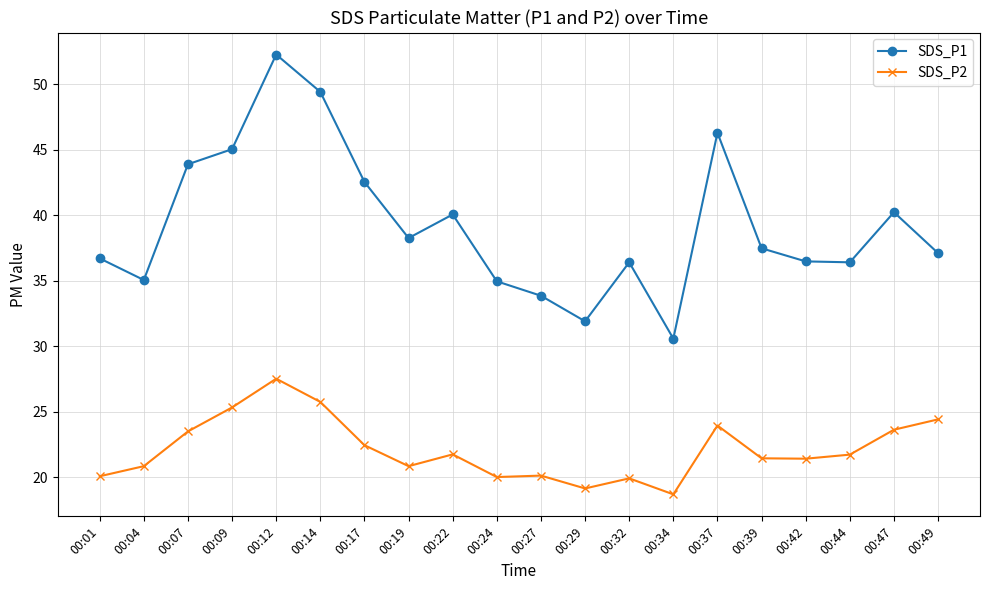

What is the value of the SDS_P1 point at the 16th from the left?

37.5